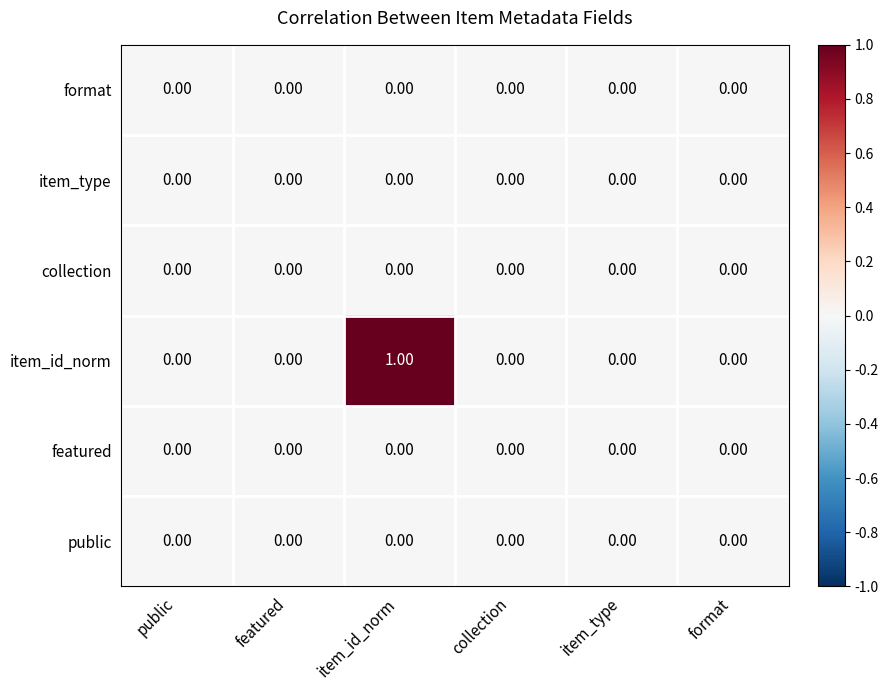

Which series has the largest total across all categories?

item_id_norm